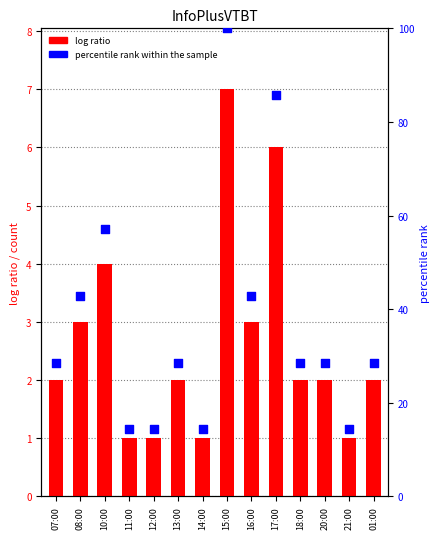

At which category is the sum across all series the highest?

15:00